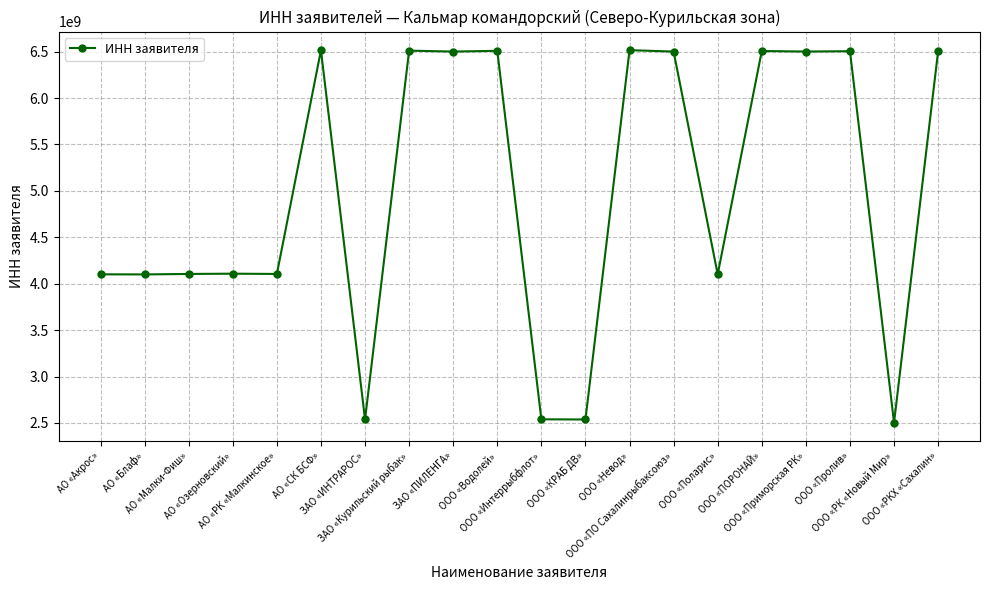

Does the chart display data point markers on the line(s)?

Yes